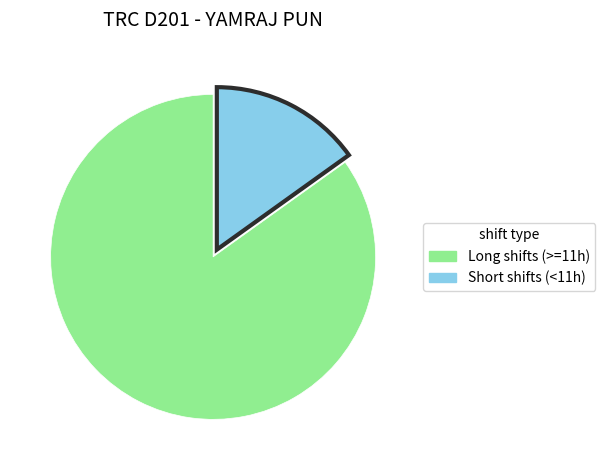

Is there a majority slice in this chart?

Yes